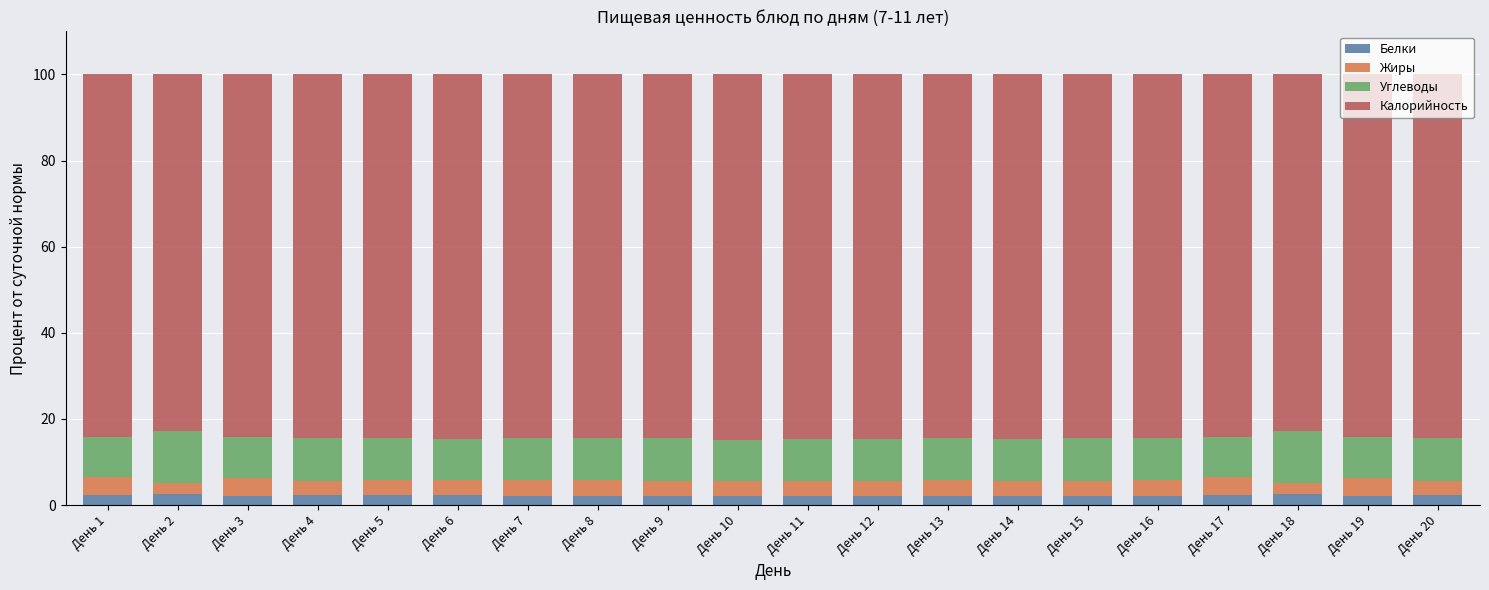

The value of Белки at День 4 is 2.3. True or false?

True